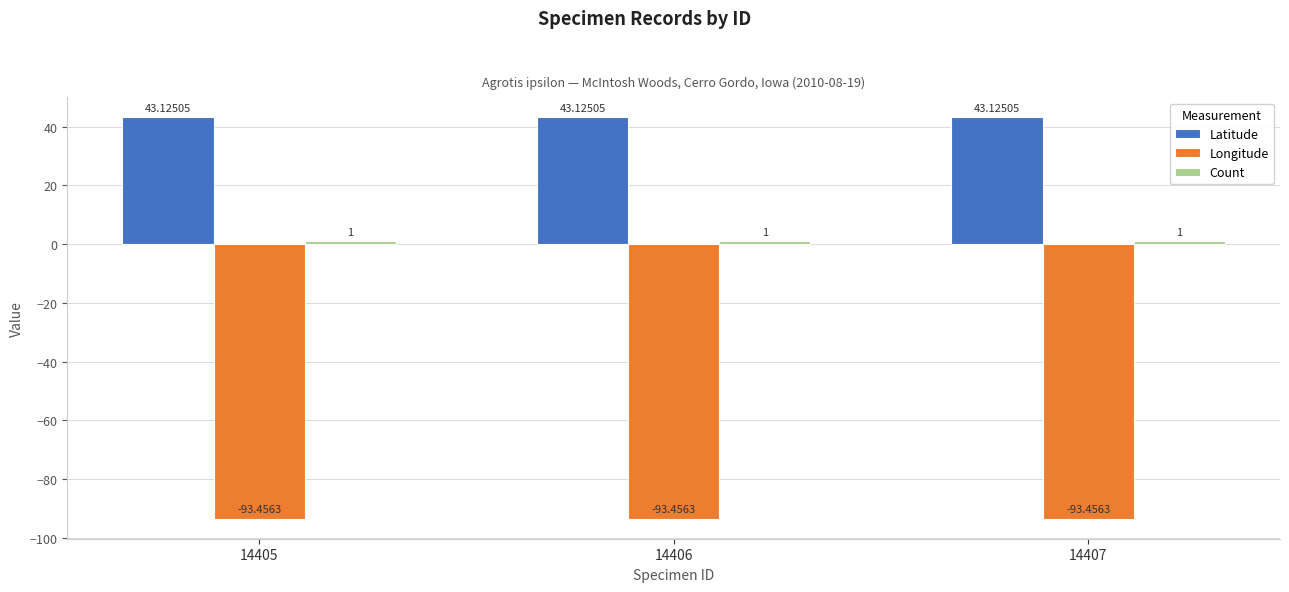

Which series has the largest total across all categories?

Latitude